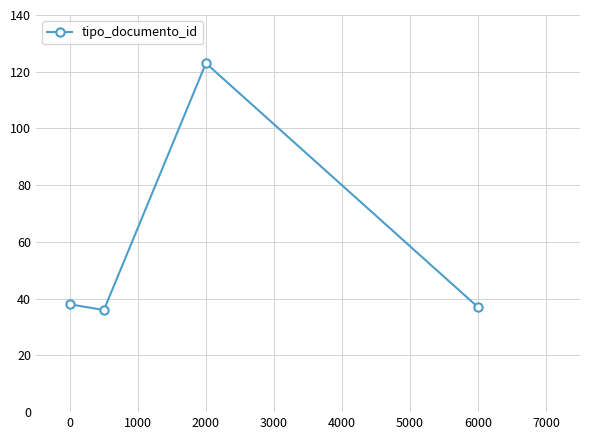

What is the sum of all values?

234